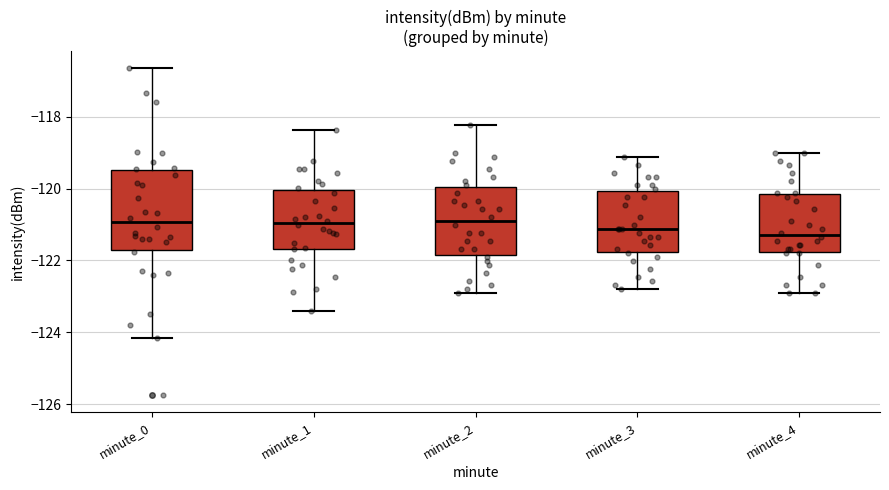

Where does the upper whisker of the box for minute_1 end on the y-axis? The values are not printed on the chart, so give them approximately, as read against the axis.

-118.4